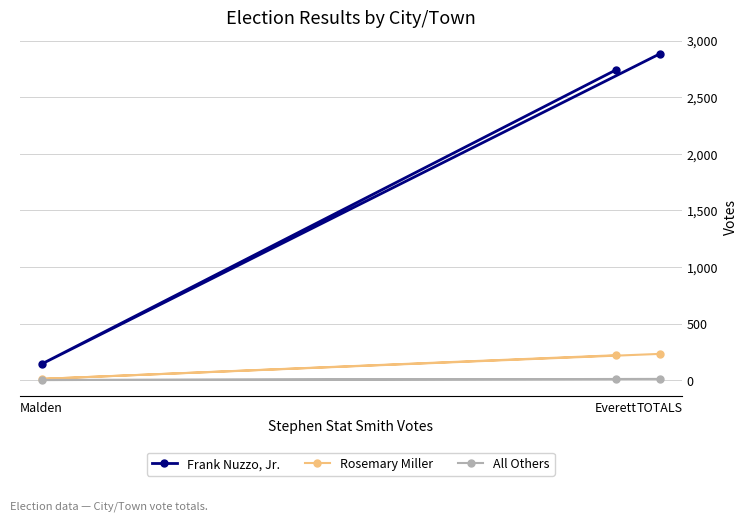

At how many categories does at least one series exceed 1383?

2